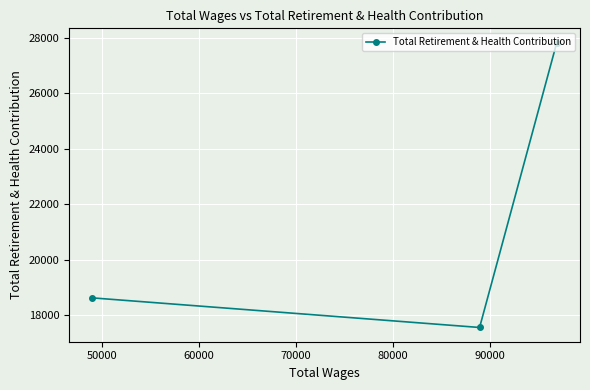

What is the difference between the maximum and minimum values?

10279